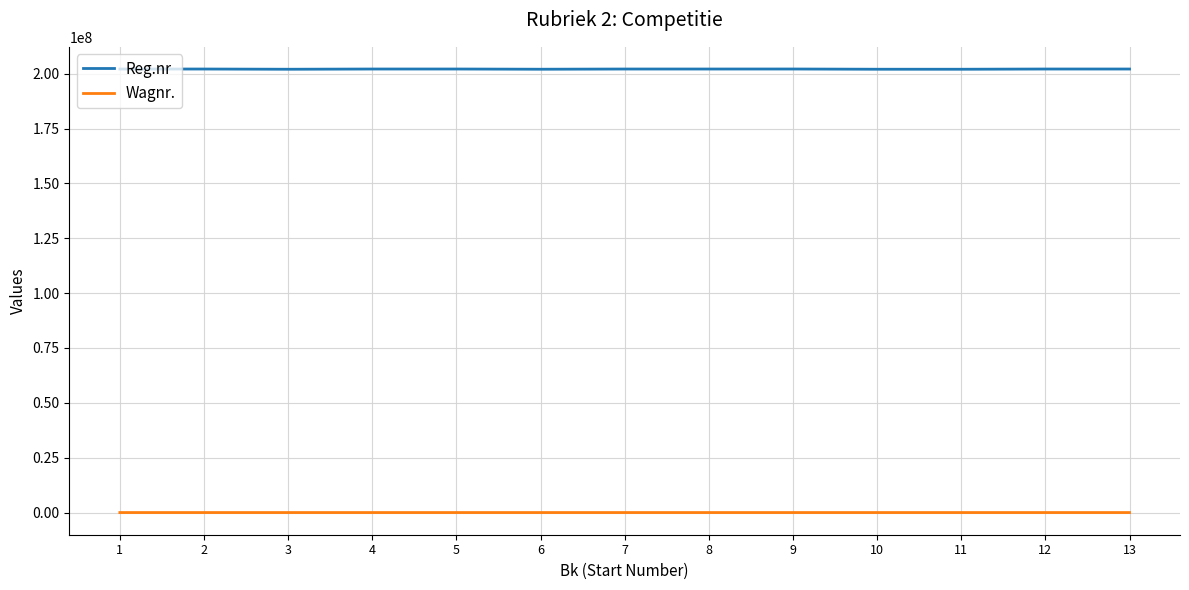

What is the sum of all Reg.nr values?

2626942585